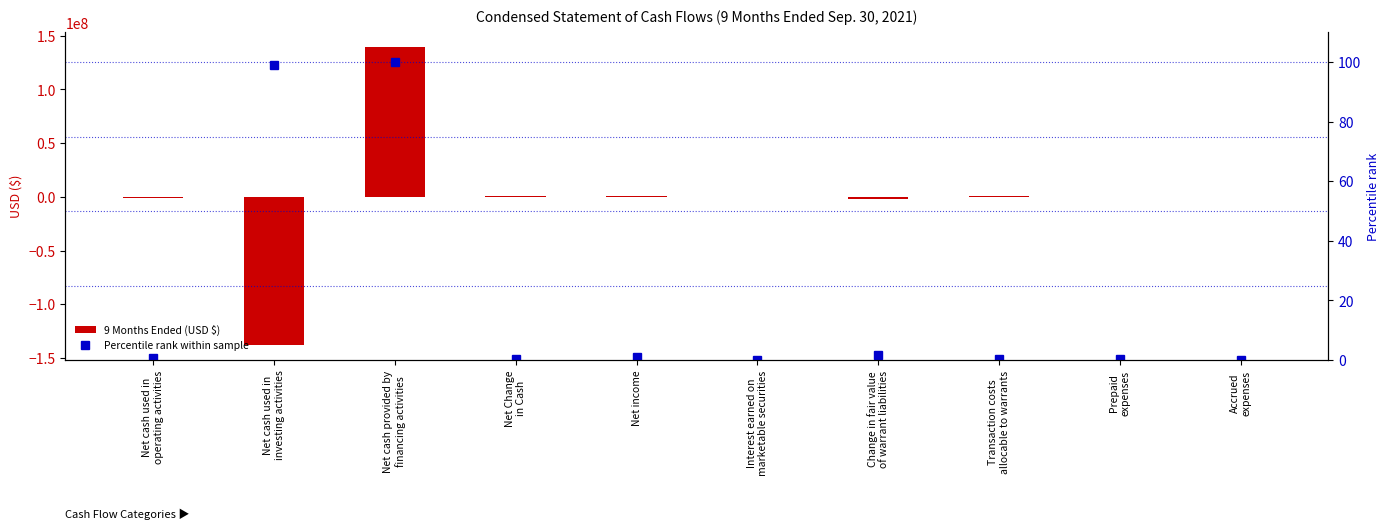

What is the sum of the 9 Months Ended (USD $) values at Prepaid
expenses and Change in fair value
of warrant liabilities?

-2500465.0